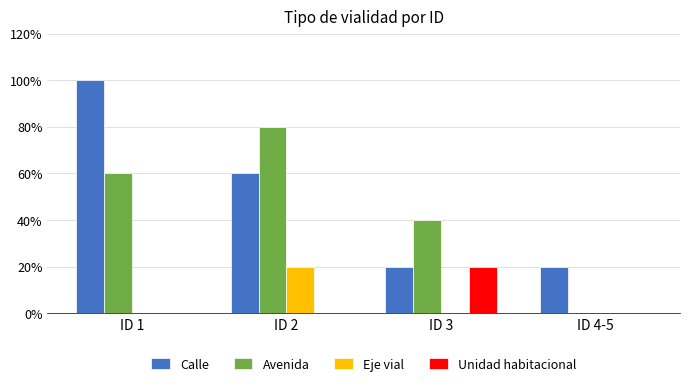

At which category is the sum across all series the highest?

ID 1